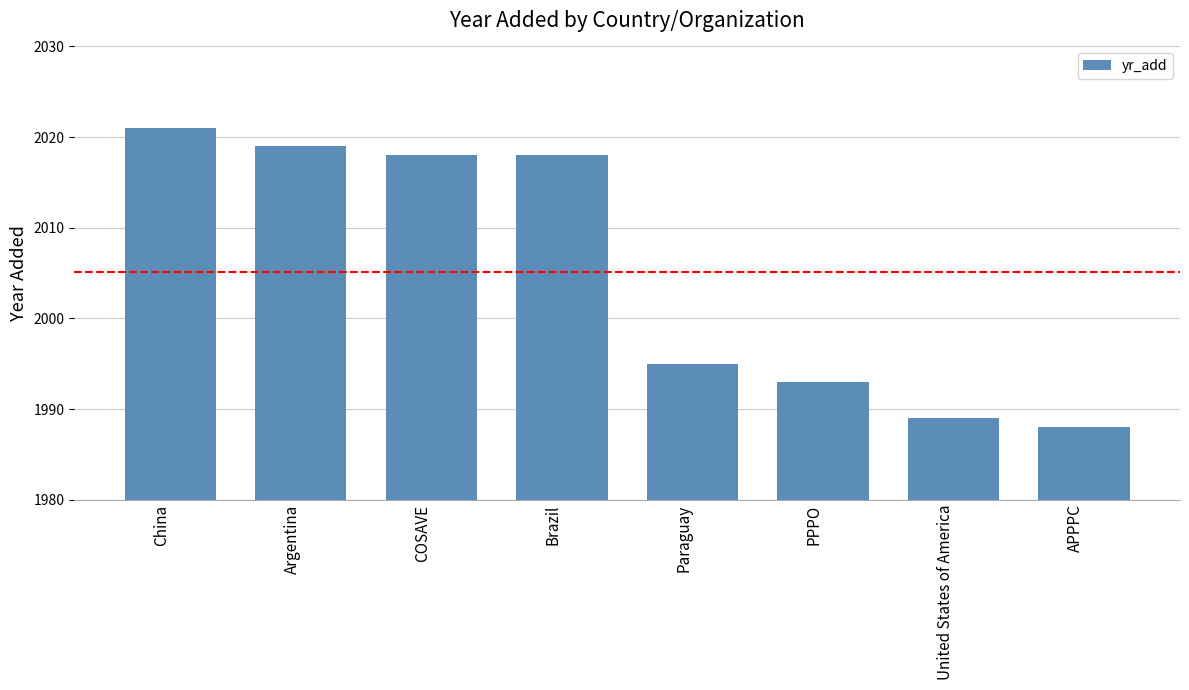

Reading left to right, list all the values displayed in this chart.

China=2021	Argentina=2019	COSAVE=2018	Brazil=2018	Paraguay=1995	PPPO=1993	United States of America=1989	APPPC=1988